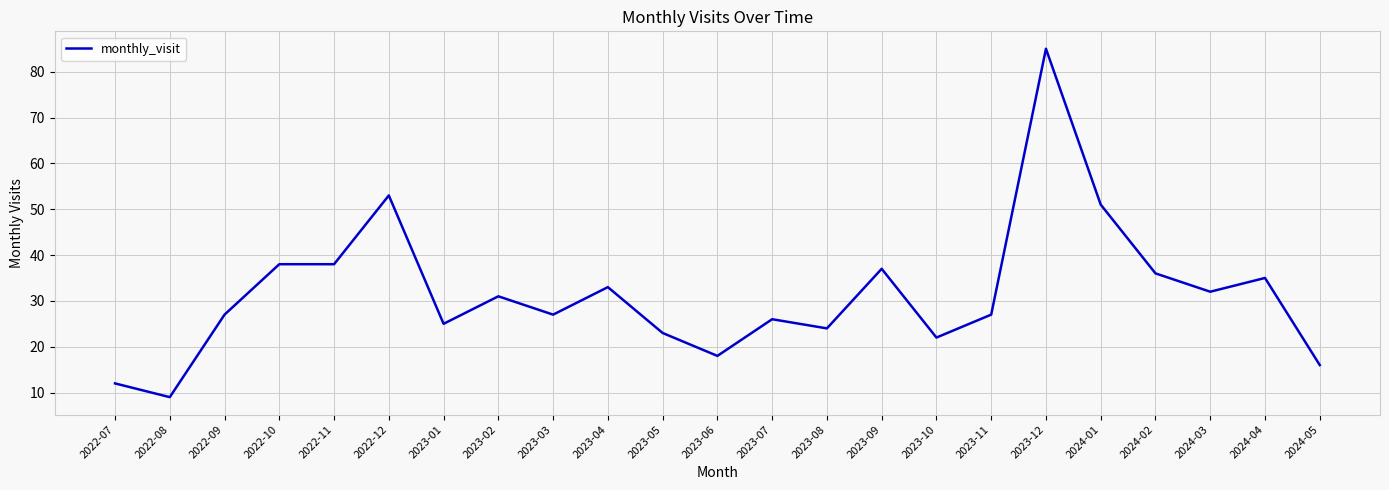

What is the difference between the values at 2022-08 and 2024-02?

27